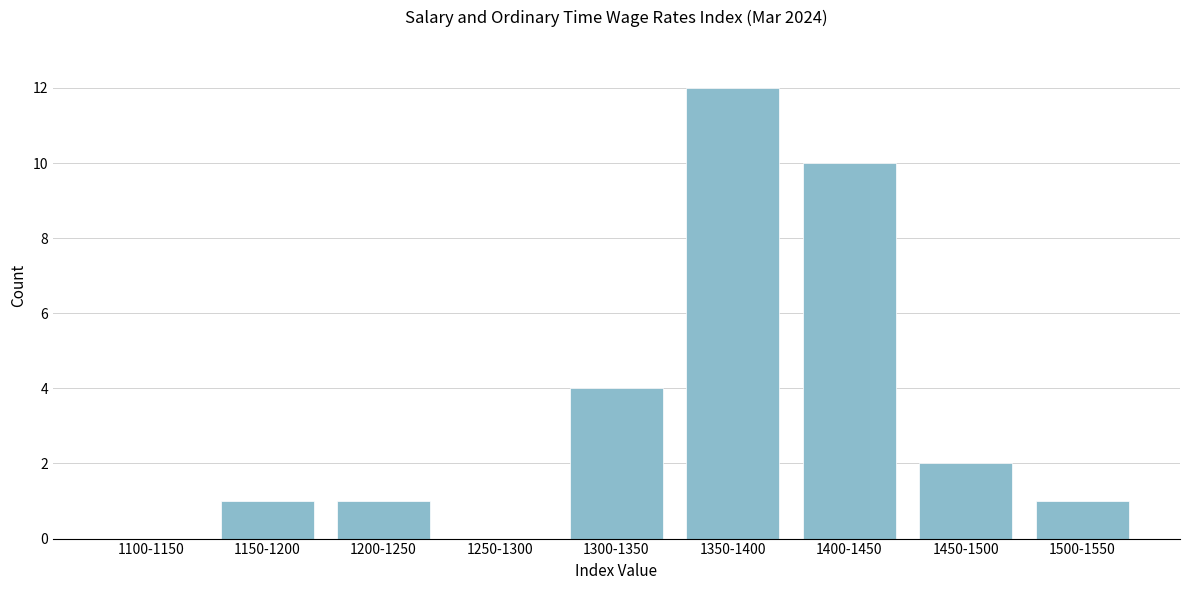

Reading left to right, extract all data points from this chart.

1100-1150=0	1150-1200=1	1200-1250=1	1250-1300=0	1300-1350=4	1350-1400=12	1400-1450=10	1450-1500=2	1500-1550=1